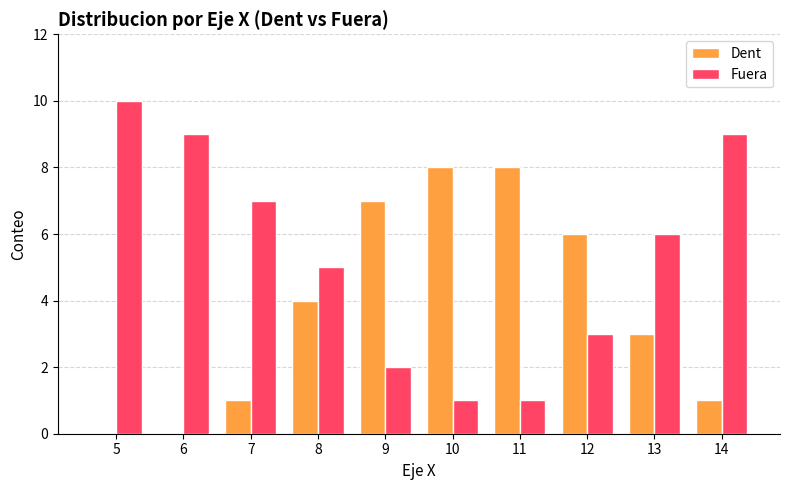

Which series has the largest total across all categories?

Fuera